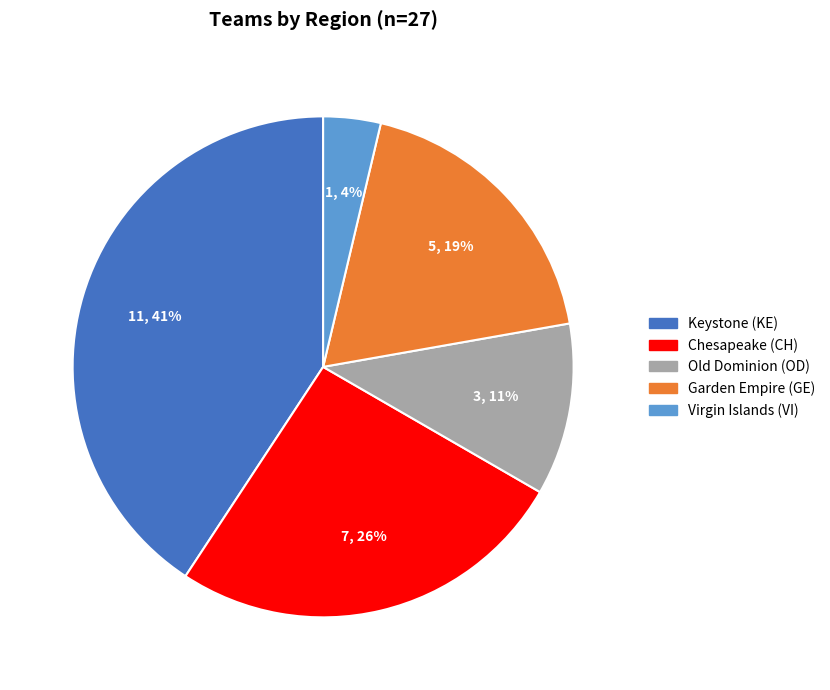

To the nearest percent, what percentage of the pie is Keystone (KE)?

41%